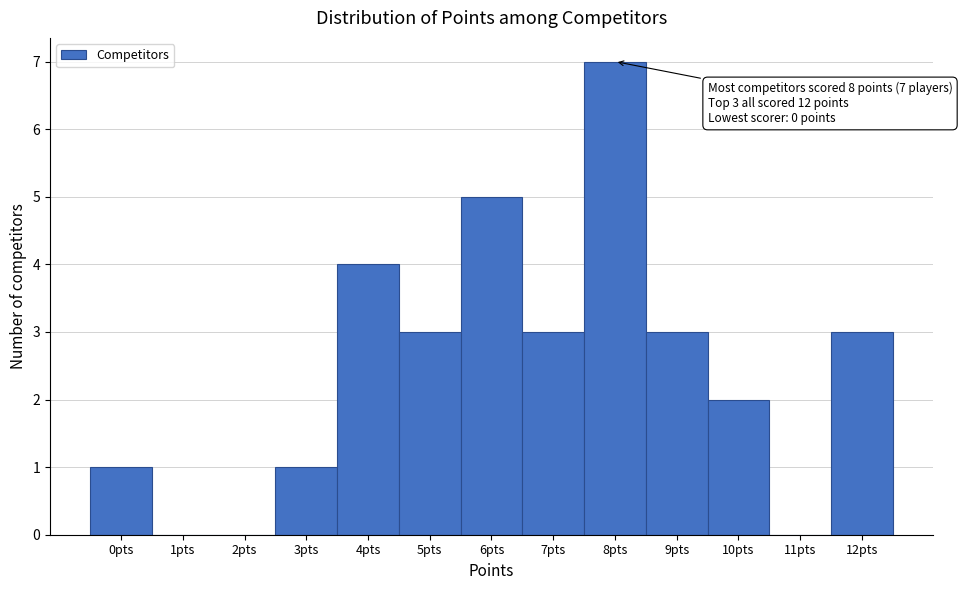

Over which range of the x-axis is the bar tallest?

7.5 to 8.5